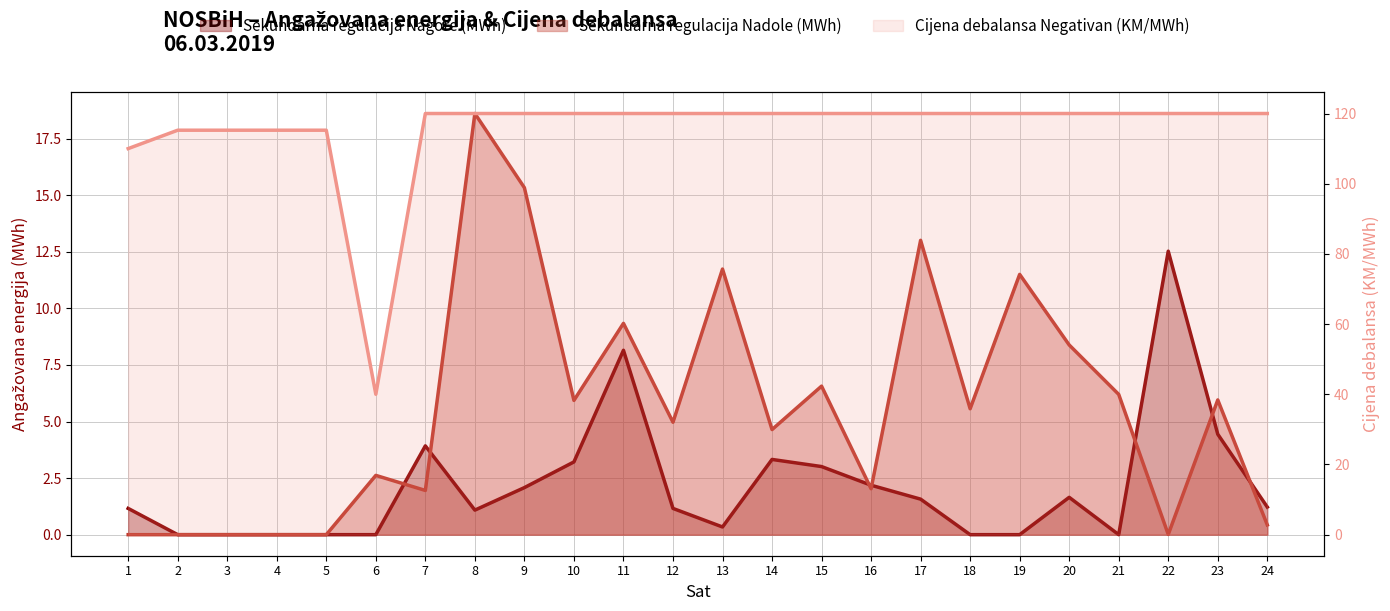

Which has a higher value, 22 or 7?

22